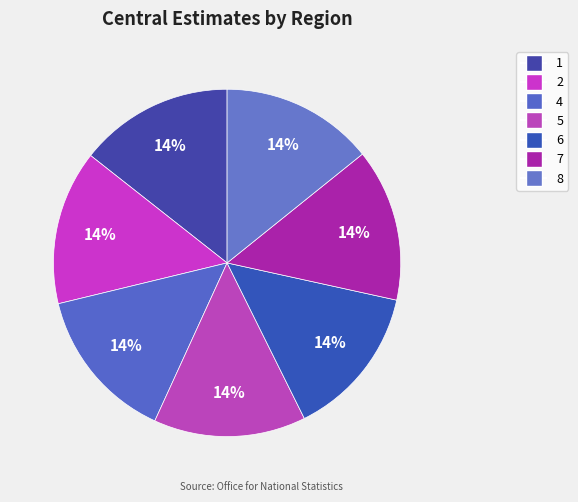

Combined, what portion of the pie is 8 and 2?

28.6%